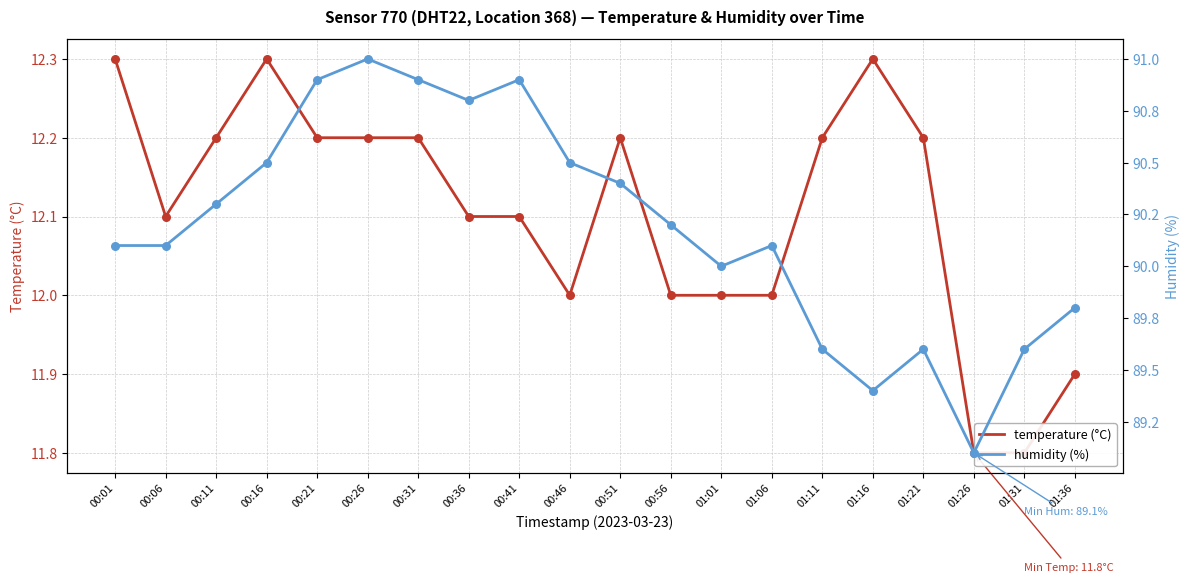

Which series reaches the minimum Y coordinate?

temperature